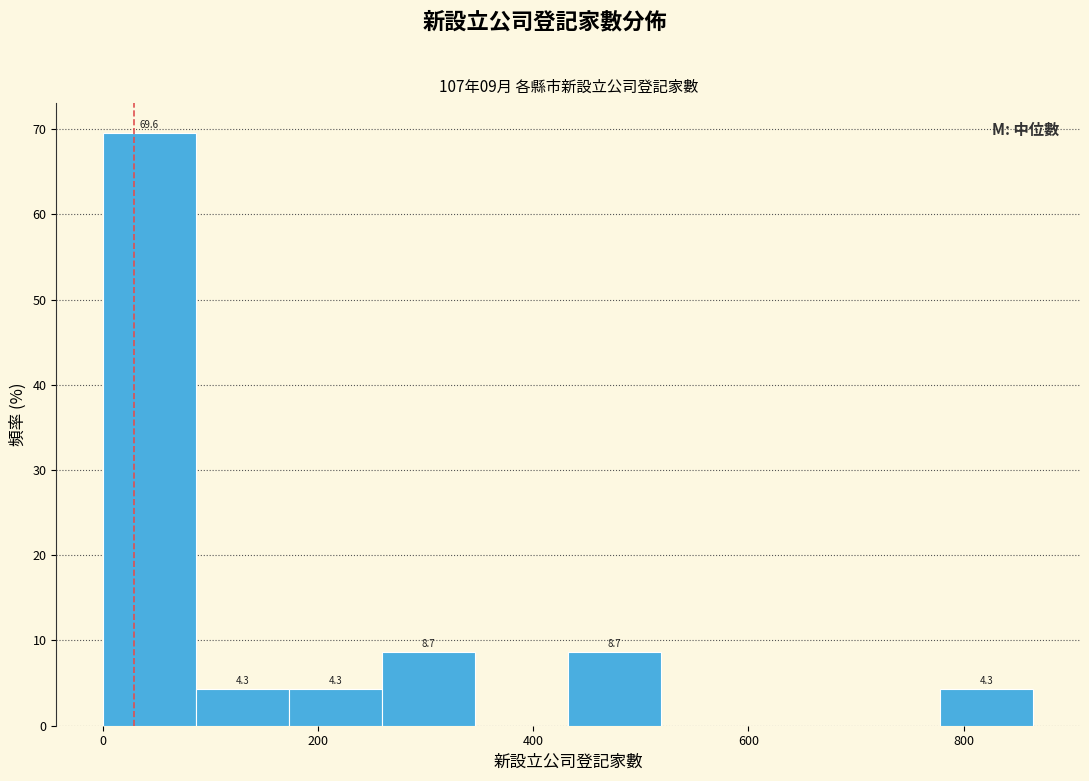

Which range on the x-axis has the tallest bar?

0 to 80